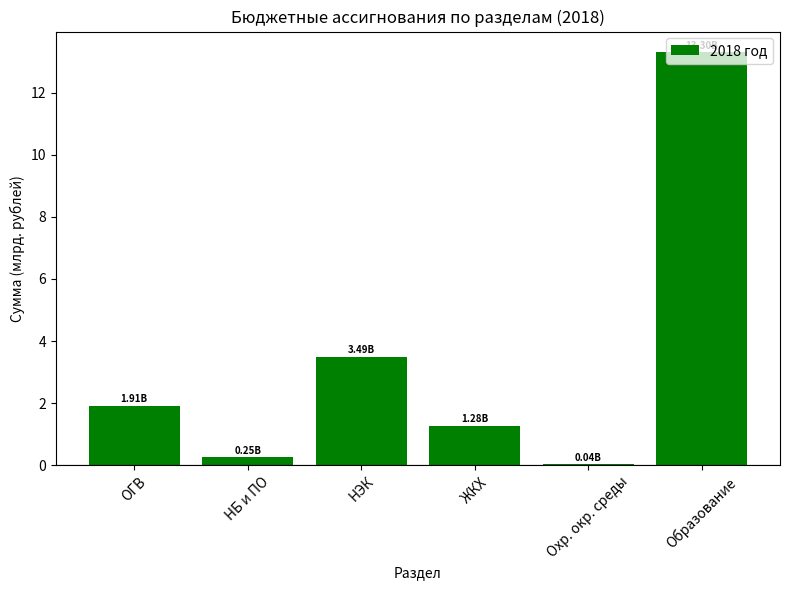

What is the sum of the values at ЖКХ and Образование?

14.6